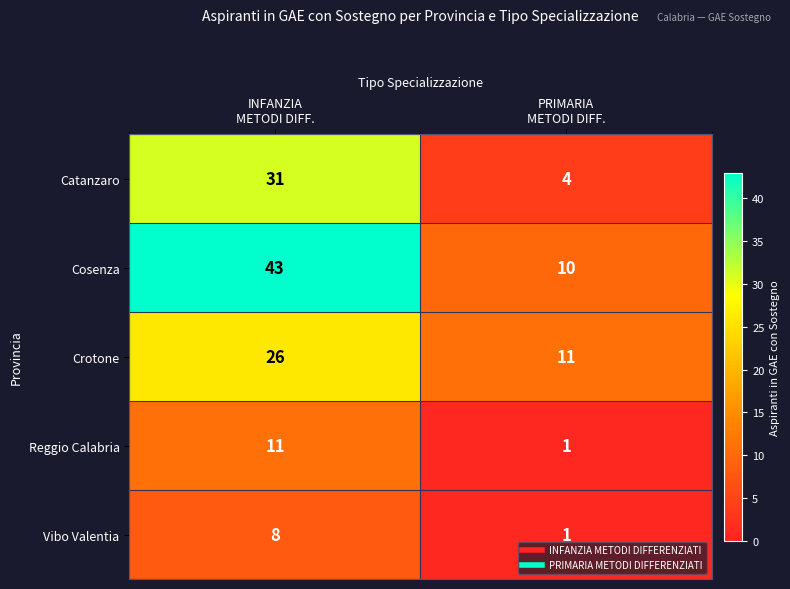

How many series are shown in this chart?

5